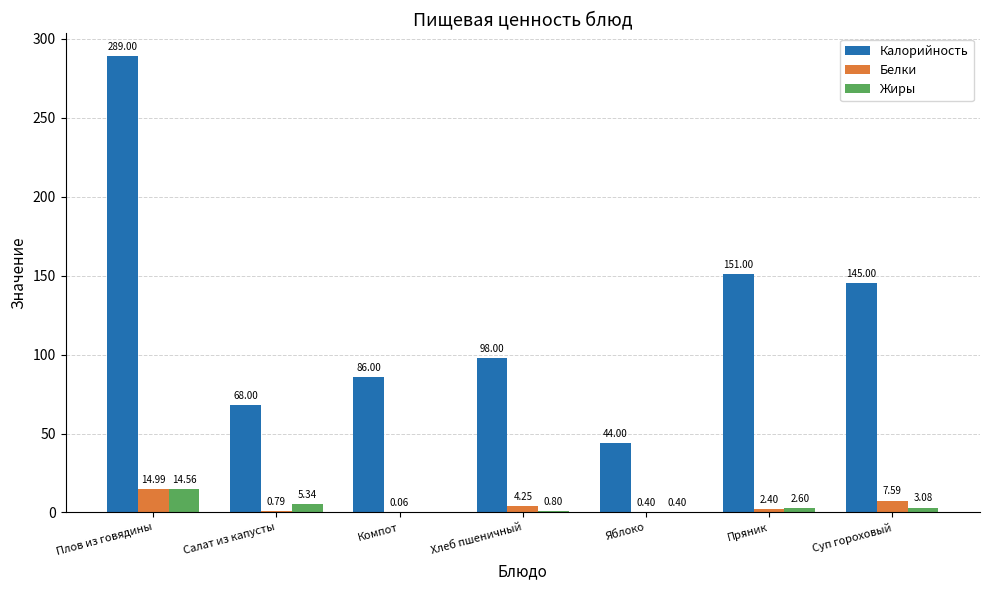

Are the bars horizontal?

No